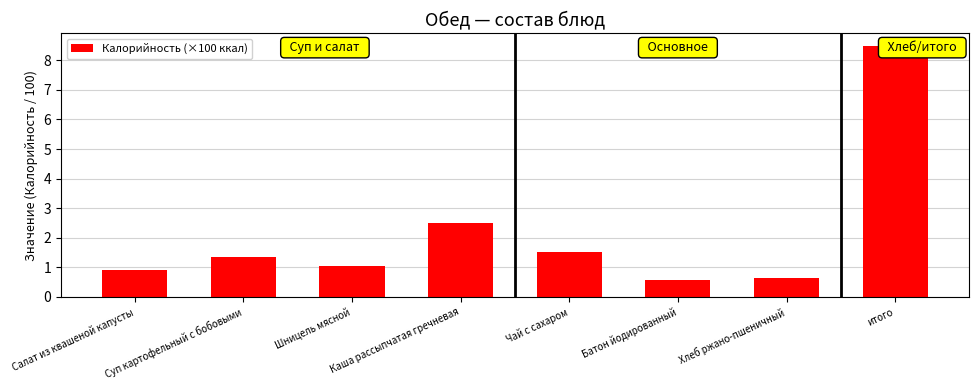

The value at Батон йодированный is 0.9. True or false?

False